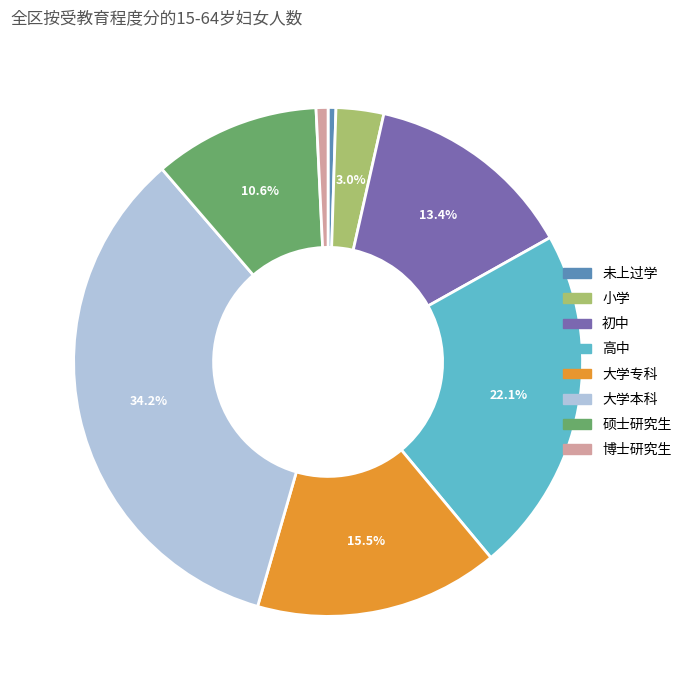

Is it true that 未上过学 is 8% of the pie?

False